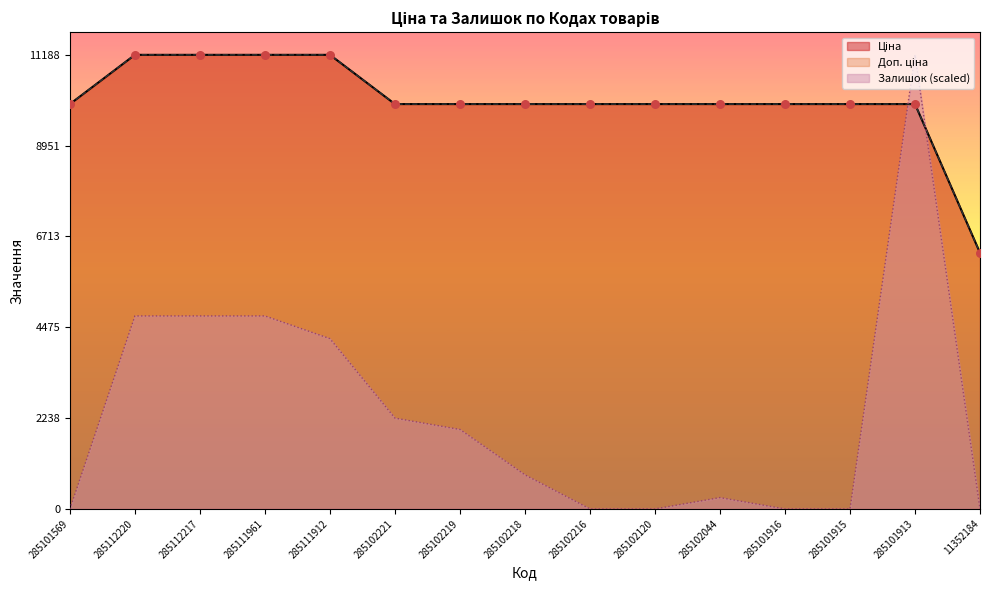

At which category is the sum across all series the highest?

285101913